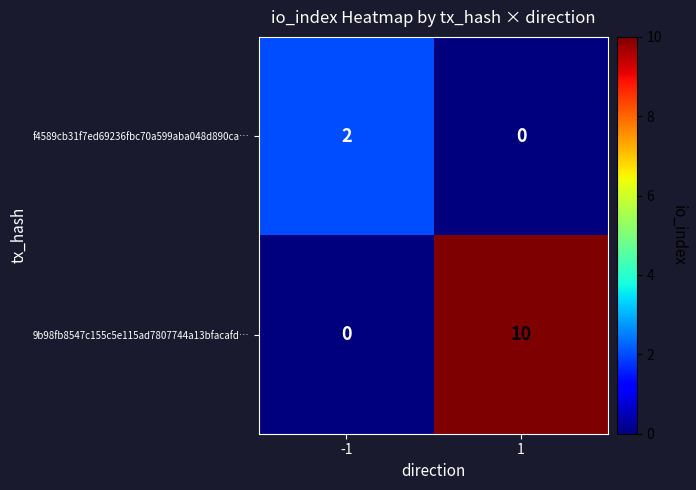

What is the maximum value shown in the chart?

10